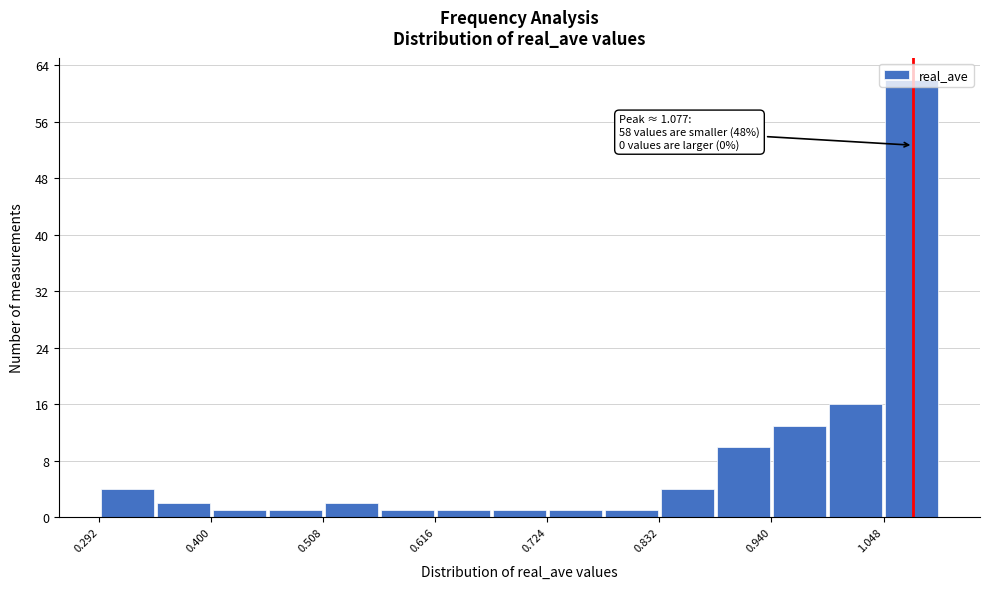

Read against the x-axis, roughly where is the centre of the tallest bar?

1.08